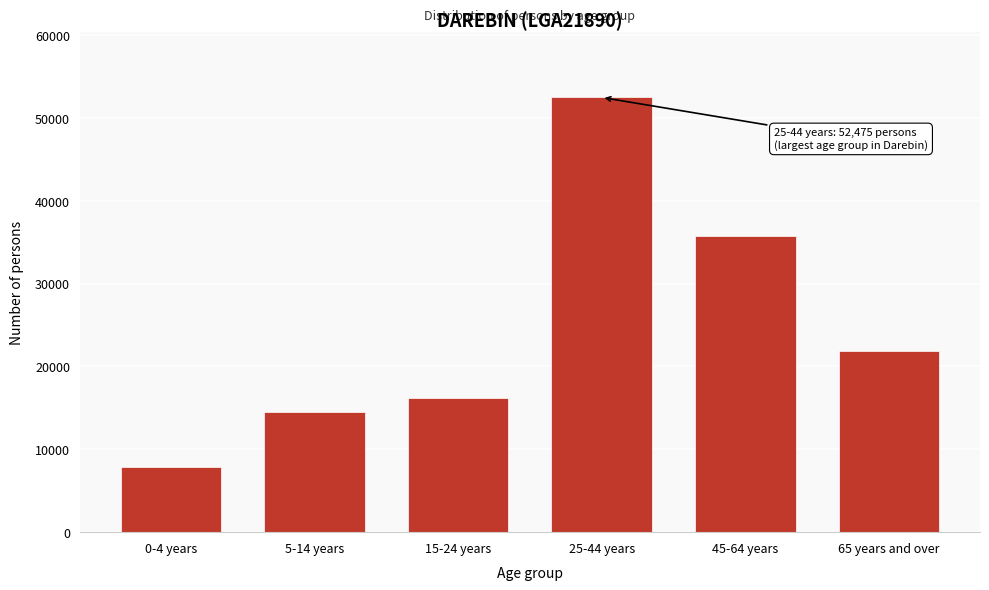

Reading right to left, what are all the values shown in this chart?

21875	35718	52475	16148	14465	7896